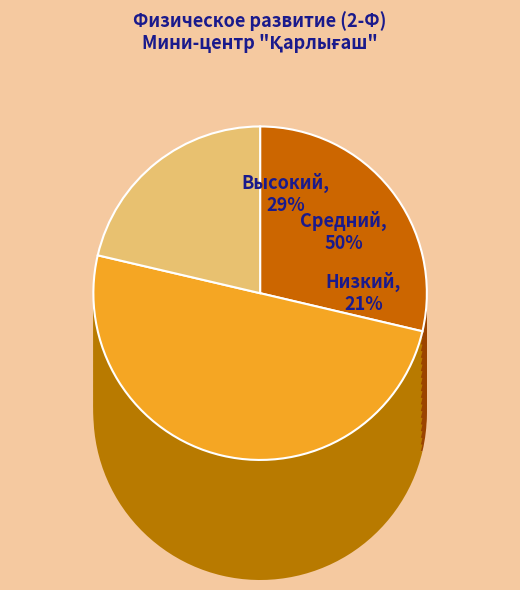

What is the change in value from Средний to Низкий?

-28.6